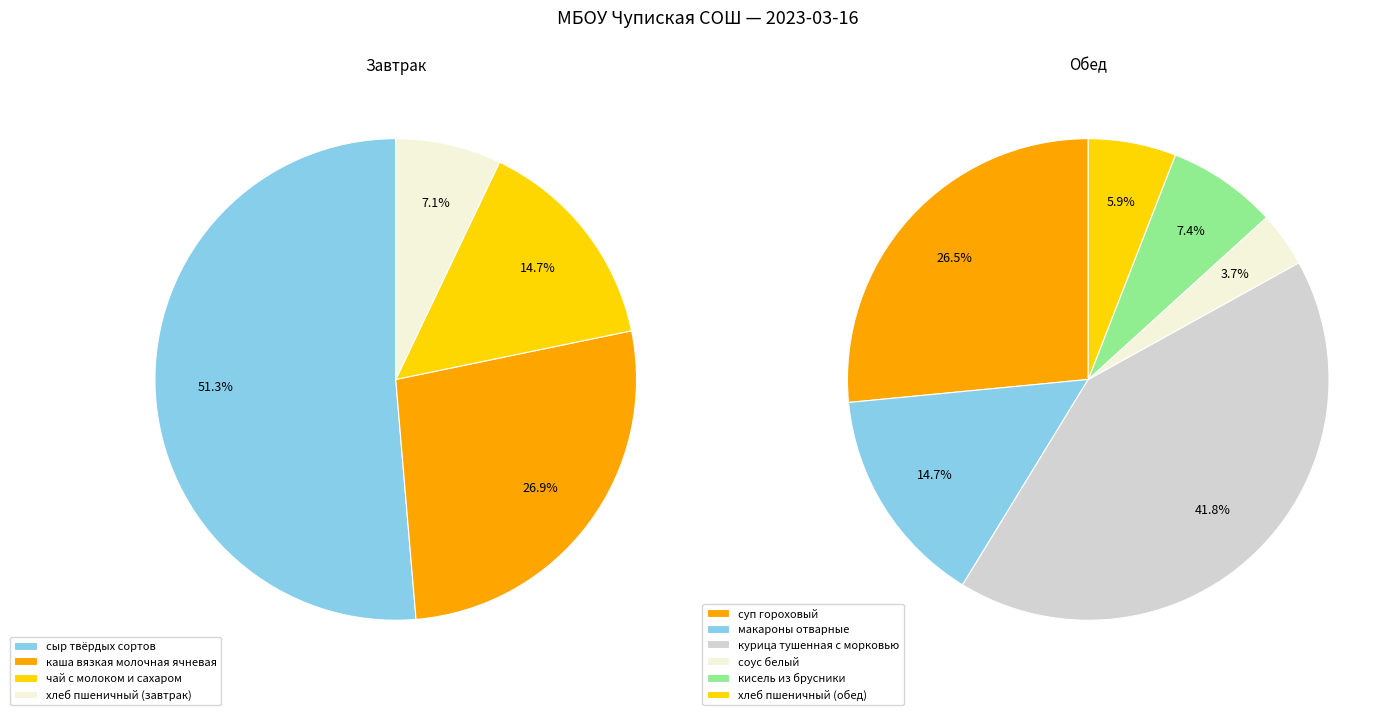

The курица тушенная с морковью slice represents 15% of the pie. True or false?

False